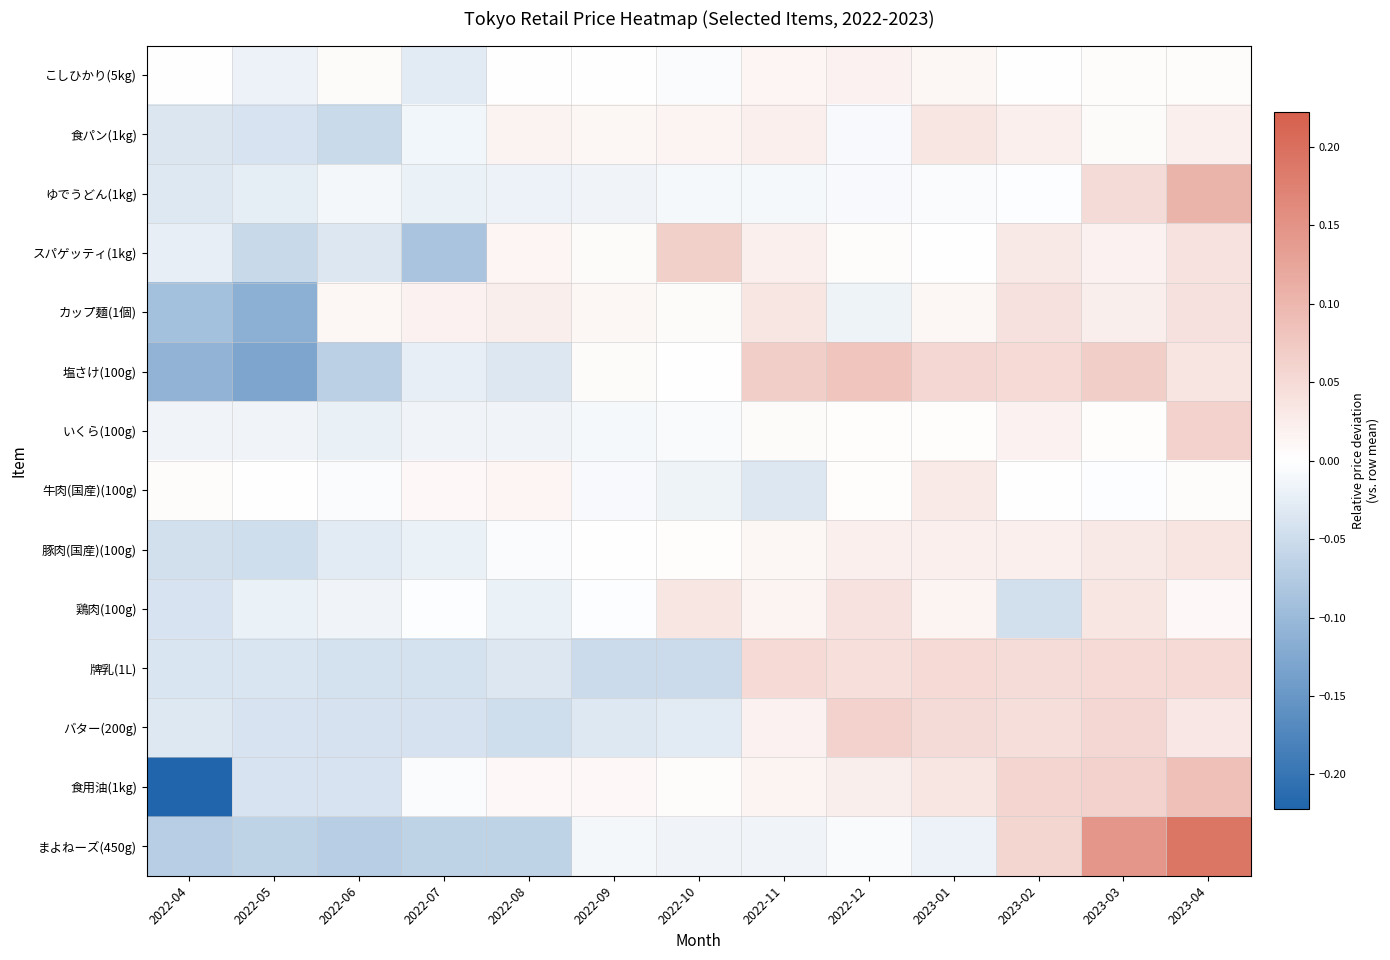

Which series changed the most between 2022-04 and 2022-05?

食用油(1kg)